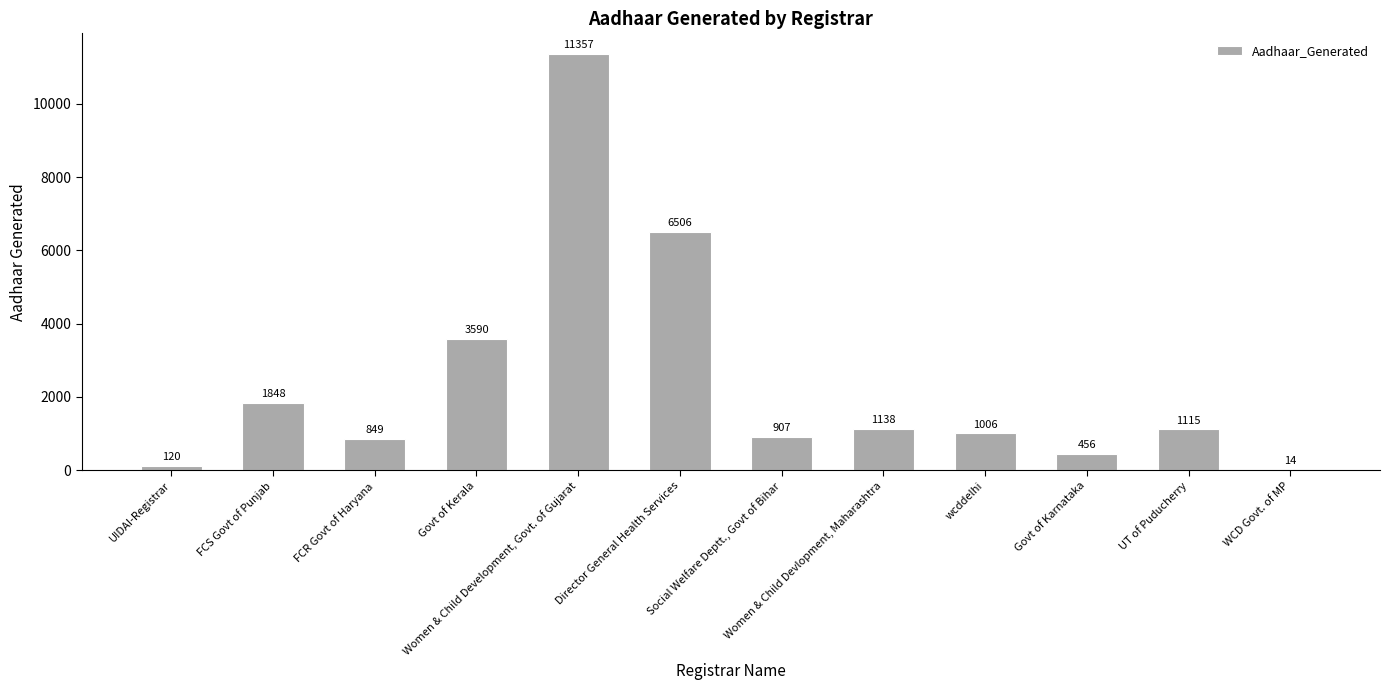

What is the change in value from UIDAI-Registrar to FCR Govt of Haryana?

+729